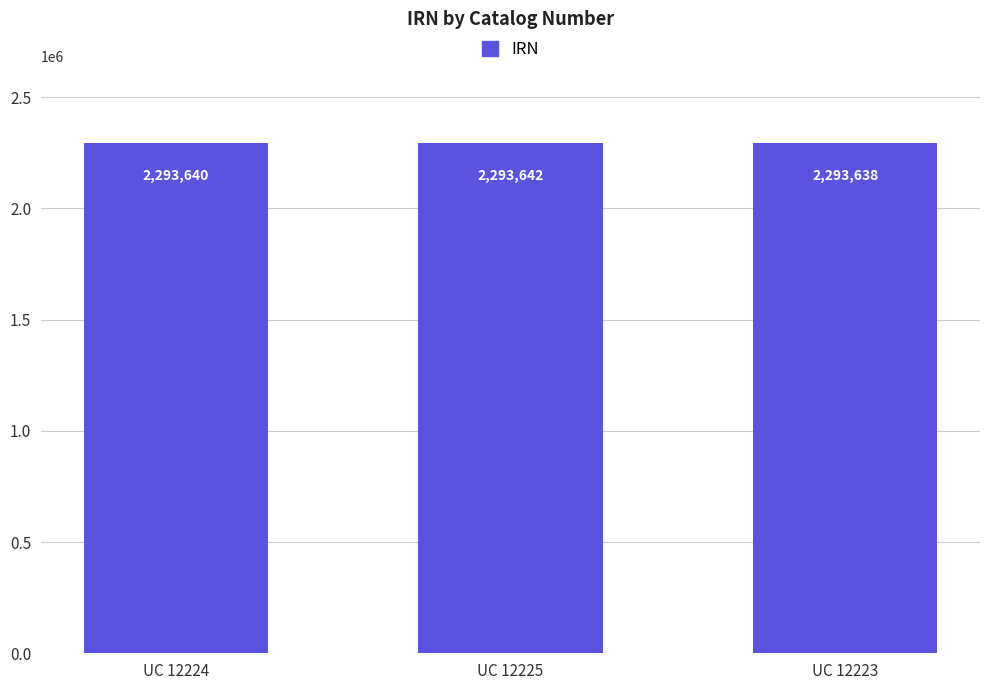

Which category has the lowest value across all series?

UC 12223